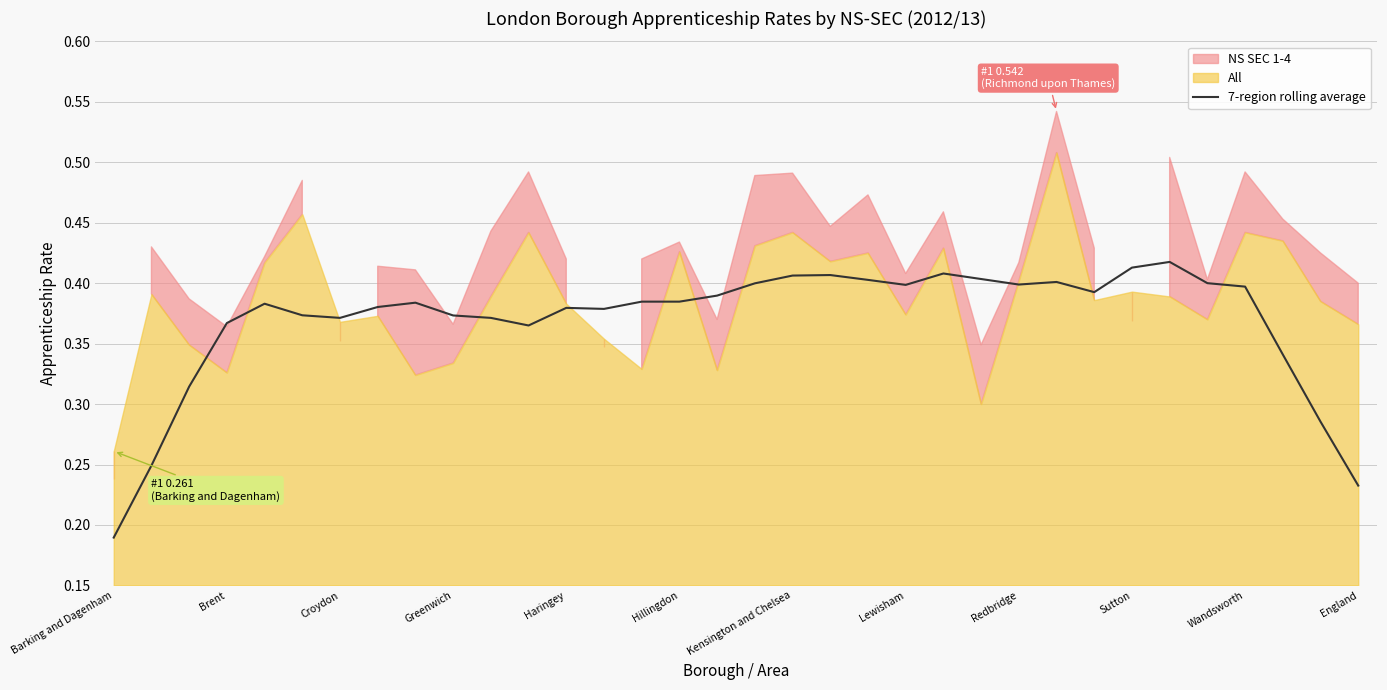

What is the average value?

0.4